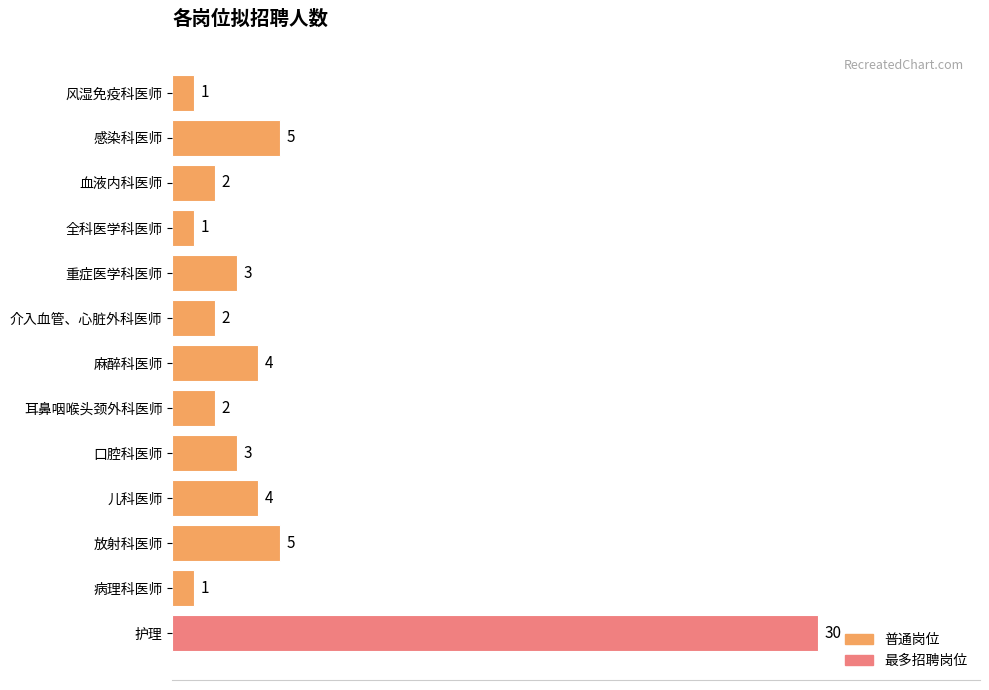

The value at 放射科医师 is 5. True or false?

True